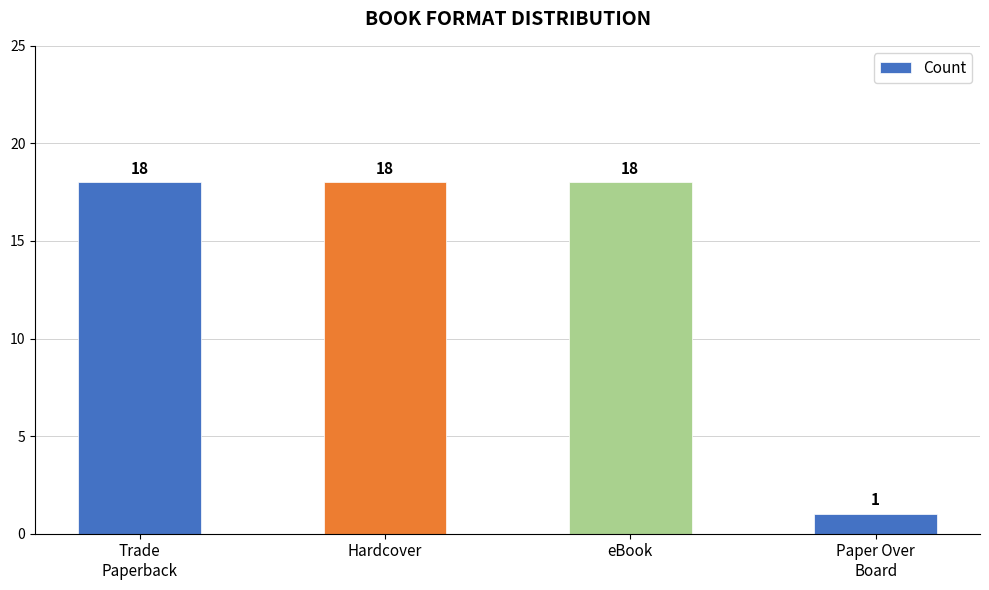

What value does the data have at Paper Over
Board?

1